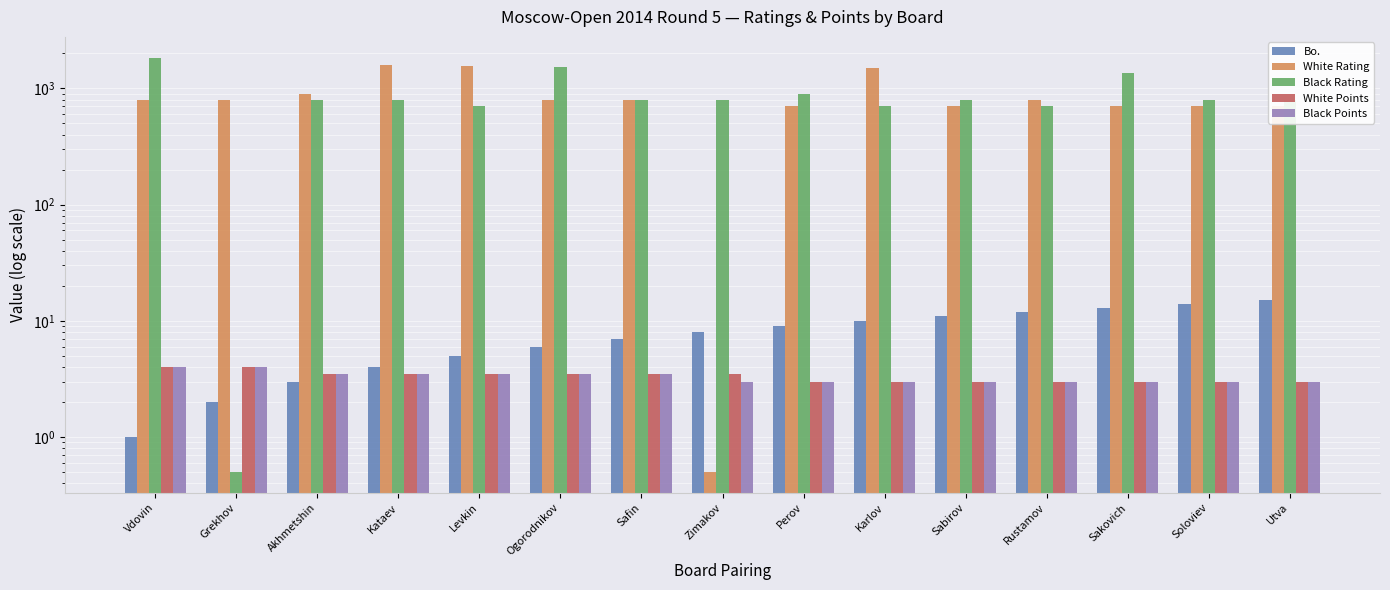

How many values in the Black Rating series are below 800?

4